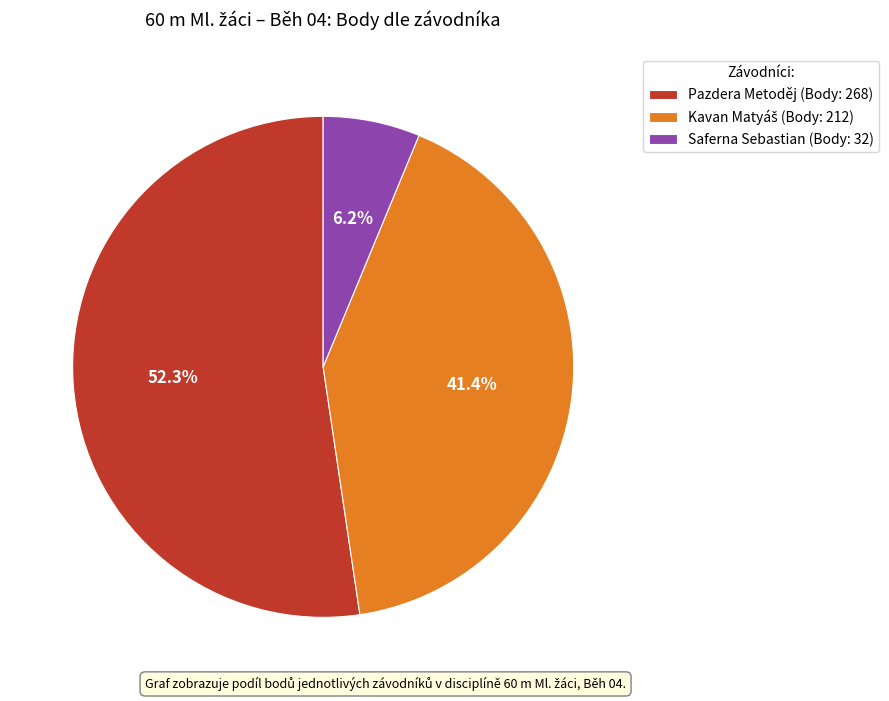

Does any single category account for the majority?

Yes